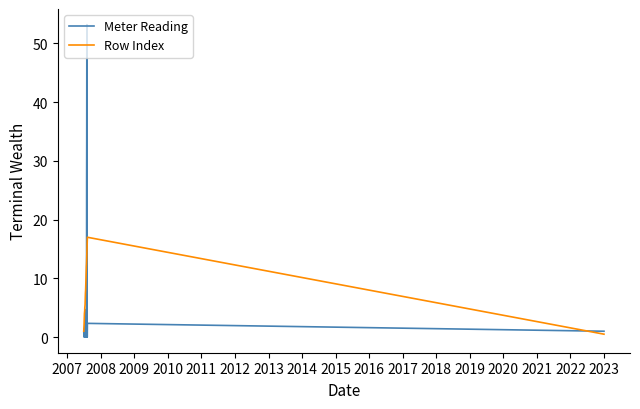

List the series in order of their peak value, highest first.

Meter Reading, Row Index